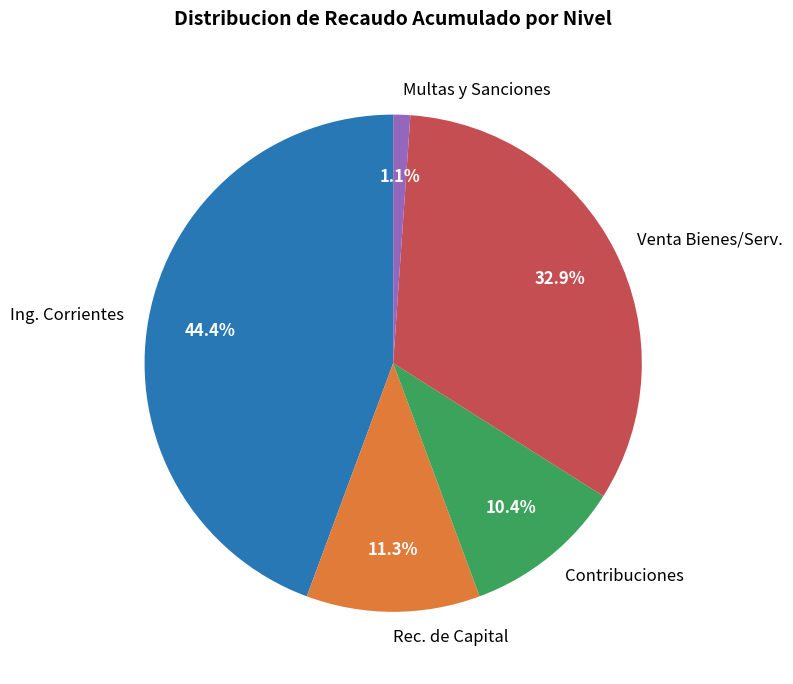

Is there any slice that represents more than half of the pie?

No